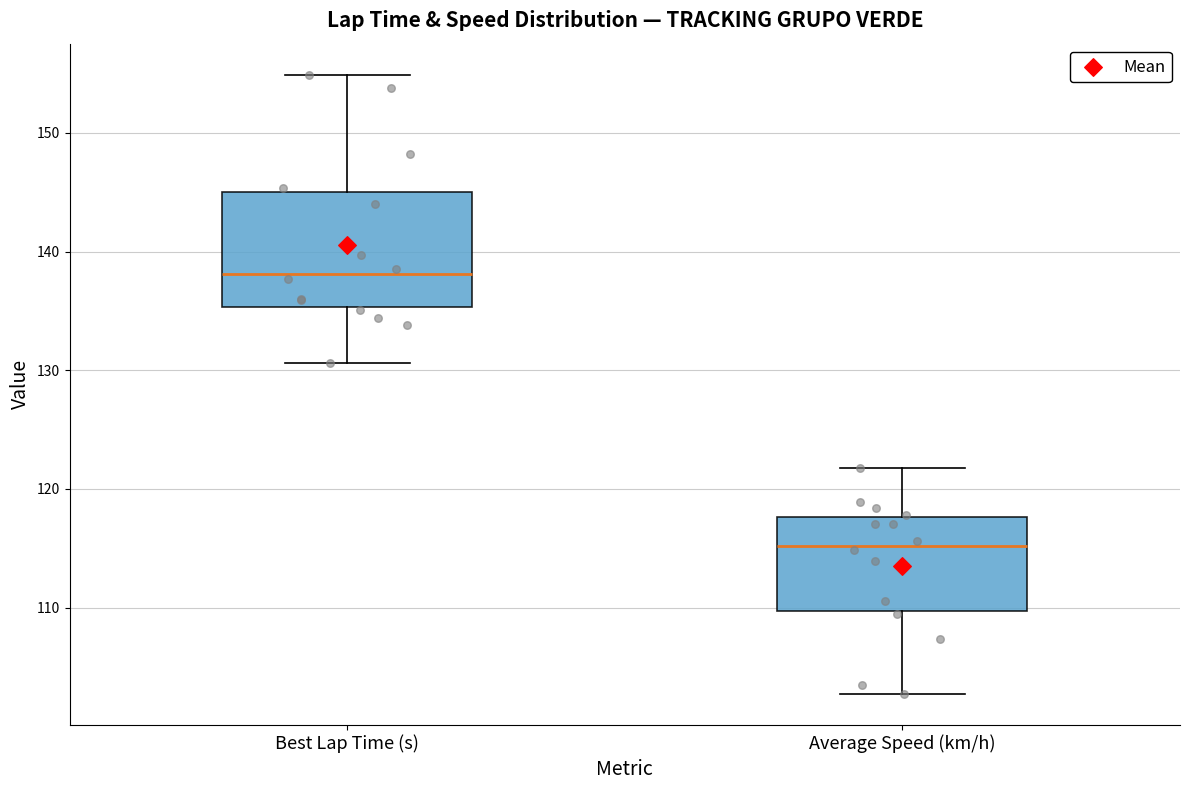

Reading left to right, transcribe this box plot: for each box, give where its median line is, the range the box spans, and where its two whiskers end, as read against the y-axis. The values are not printed on the chart, so give them approximately, as read against the axis.

Best Lap Time (s): median 138, box 135 to 145, whiskers 131 to 155
Average Speed (km/h): median 115, box 110 to 118, whiskers 103 to 122